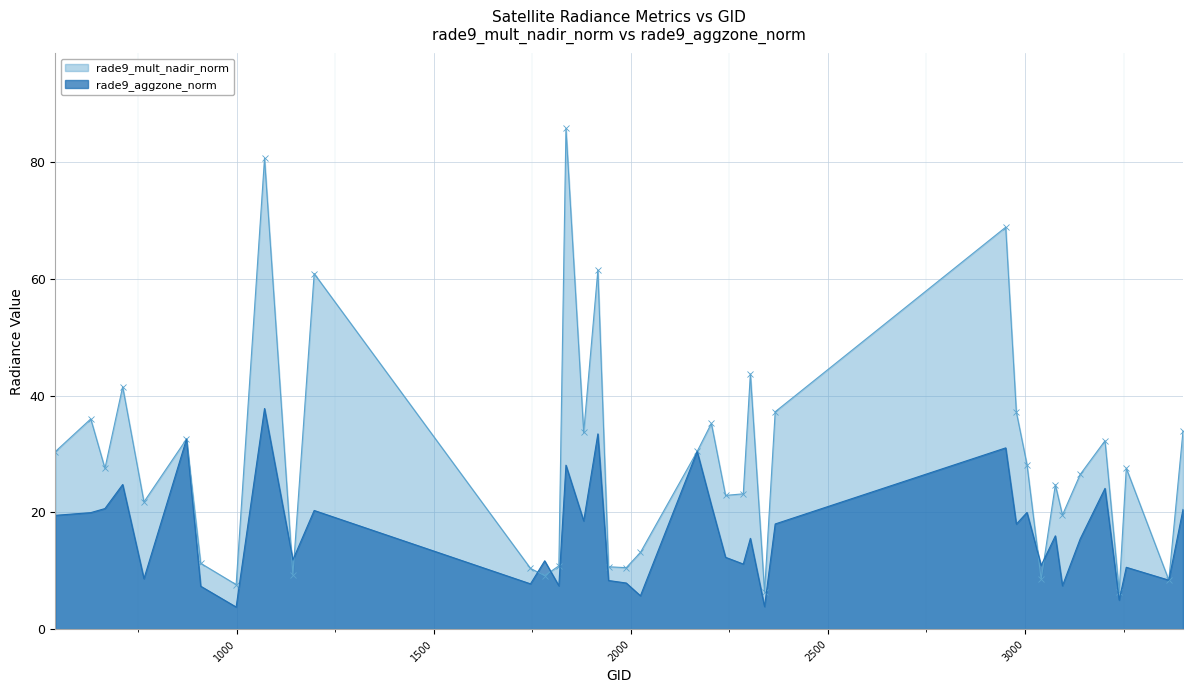

What are all the series names shown in the legend?

rade9_mult_nadir_norm, rade9_aggzone_norm